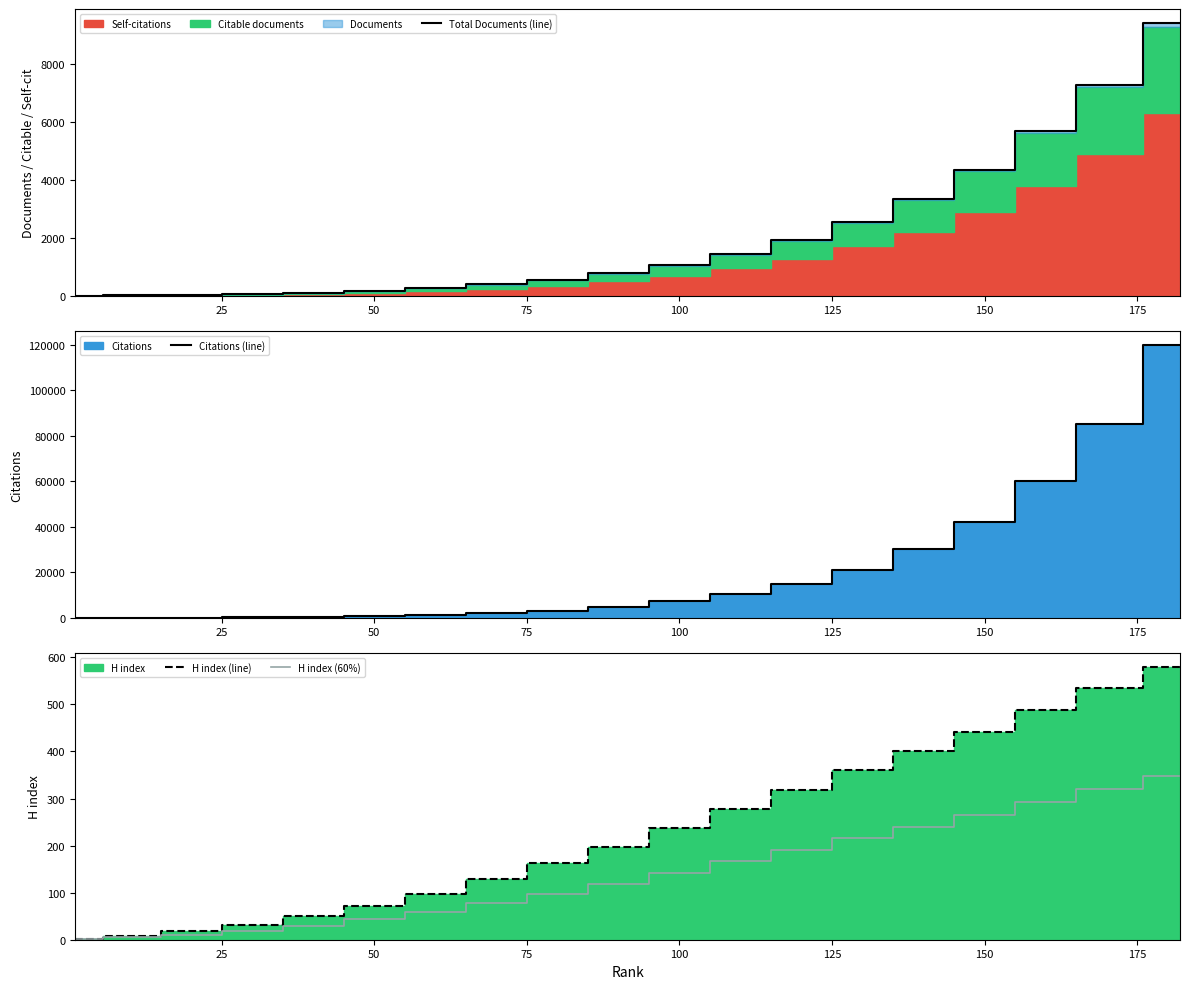

How many data points in H index (line) are less than 198?

9